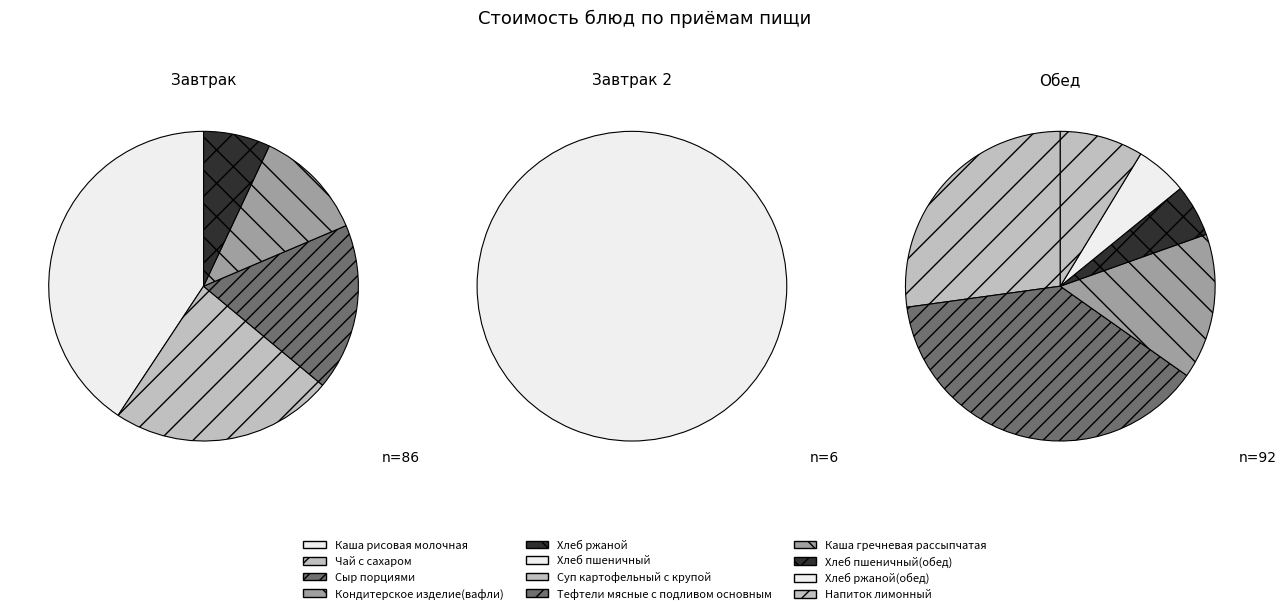

True or false: Каша гречневая рассыпчатая accounts for 13% of the total.

False